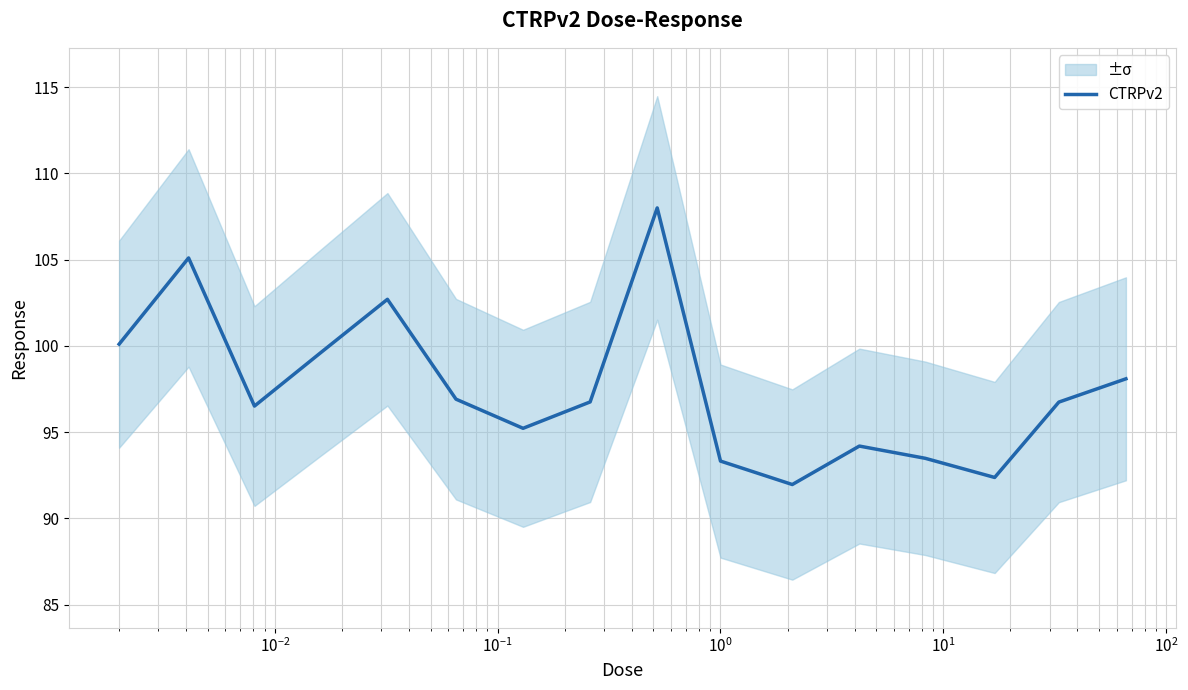

How many interior local peaks (higher than both neighbors) does the data have?

4